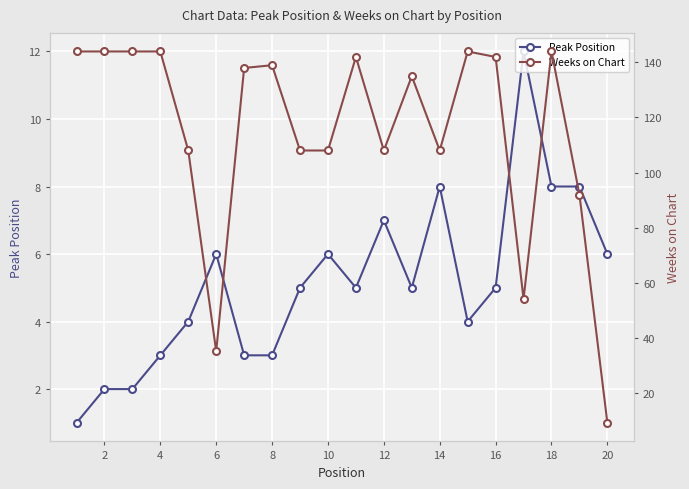

The value of Peak Position at 18 is 3. True or false?

False